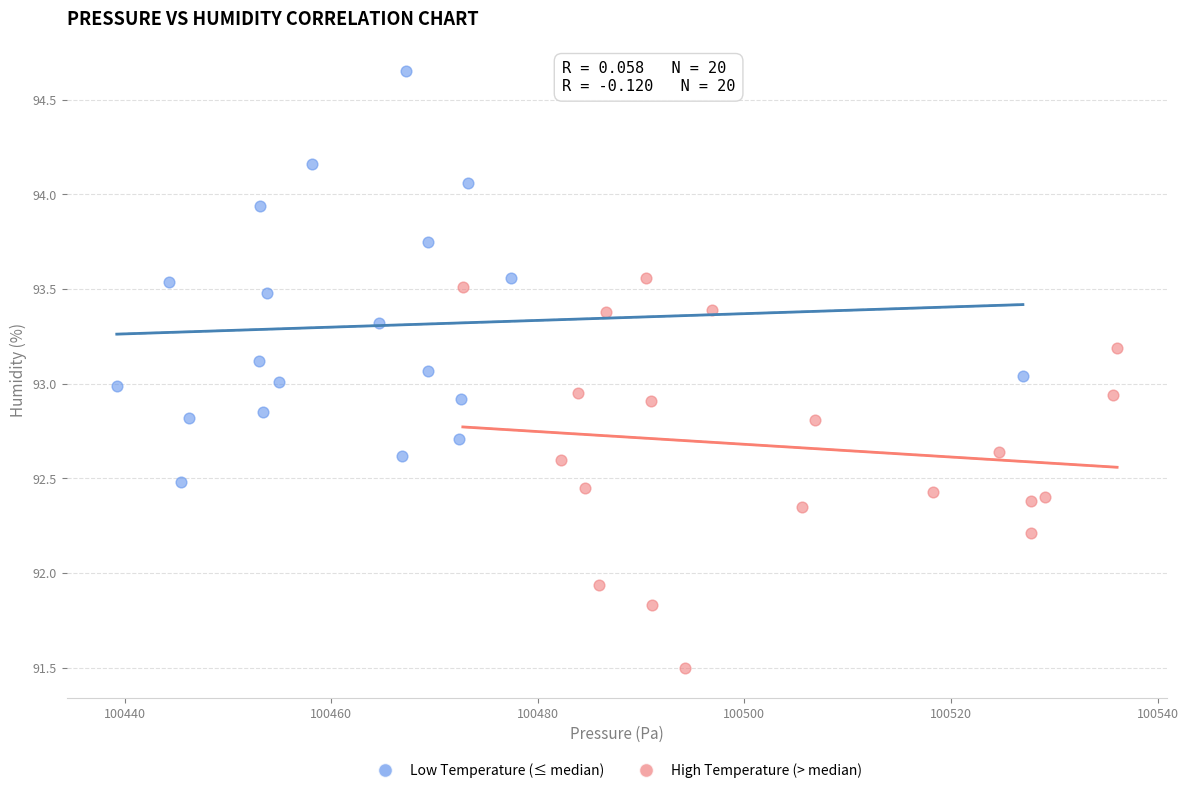

Which series contains the lowest Y value?

High Temperature (> median)